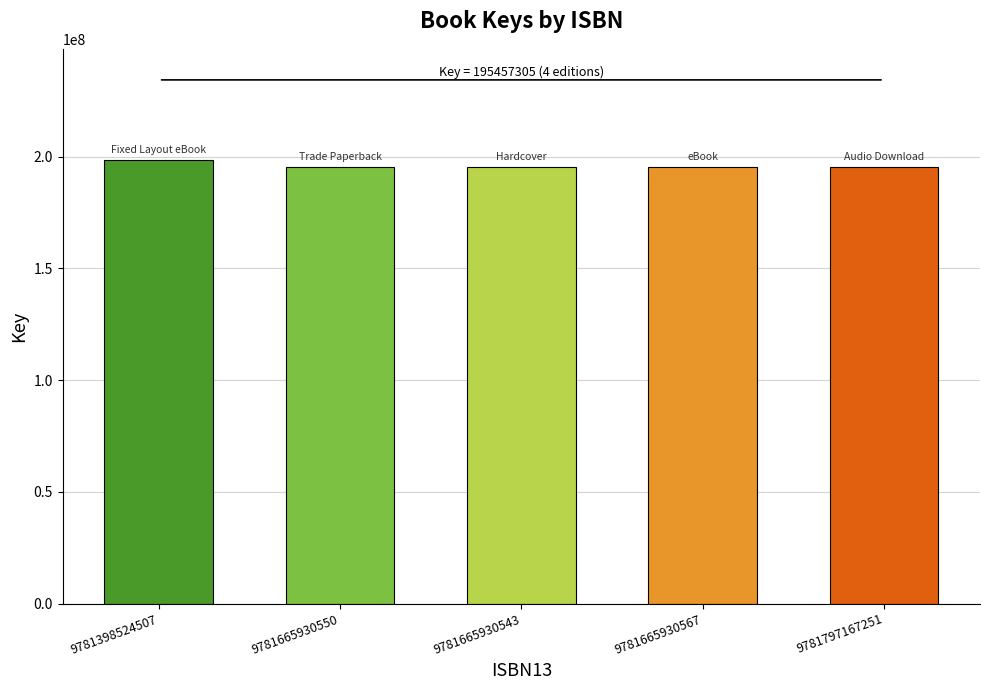

Reading right to left, what are all the values shown in this chart?

9781797167251=195457305	9781665930567=195457305	9781665930543=195457305	9781665930550=195457305	9781398524507=198553659